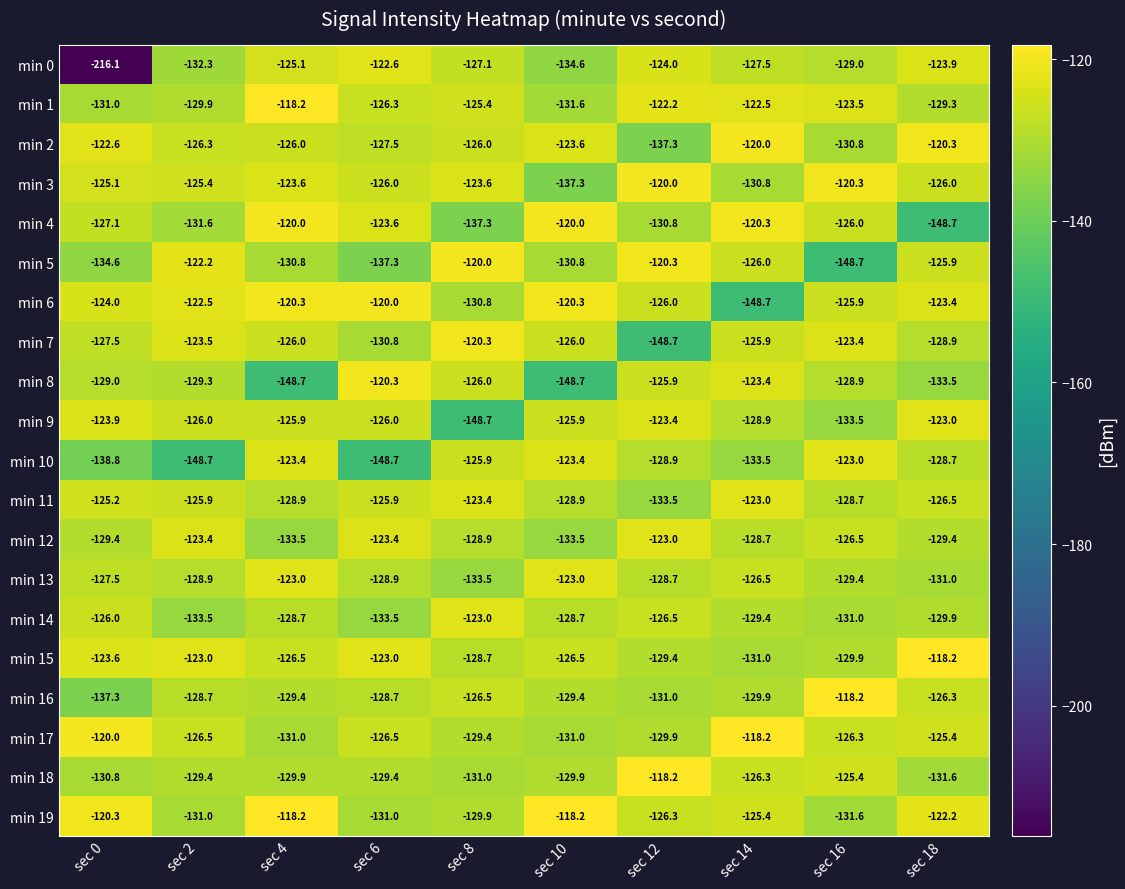

What is the difference between the min 4 values at sec 2 and sec 0?

4.5